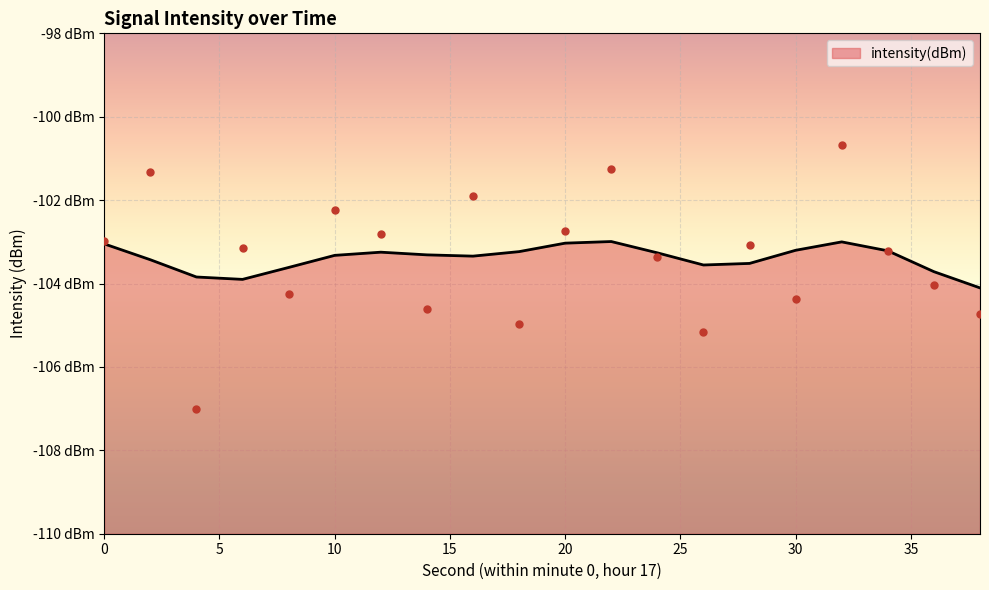

What is the change in value from 4 to 28?

+3.9